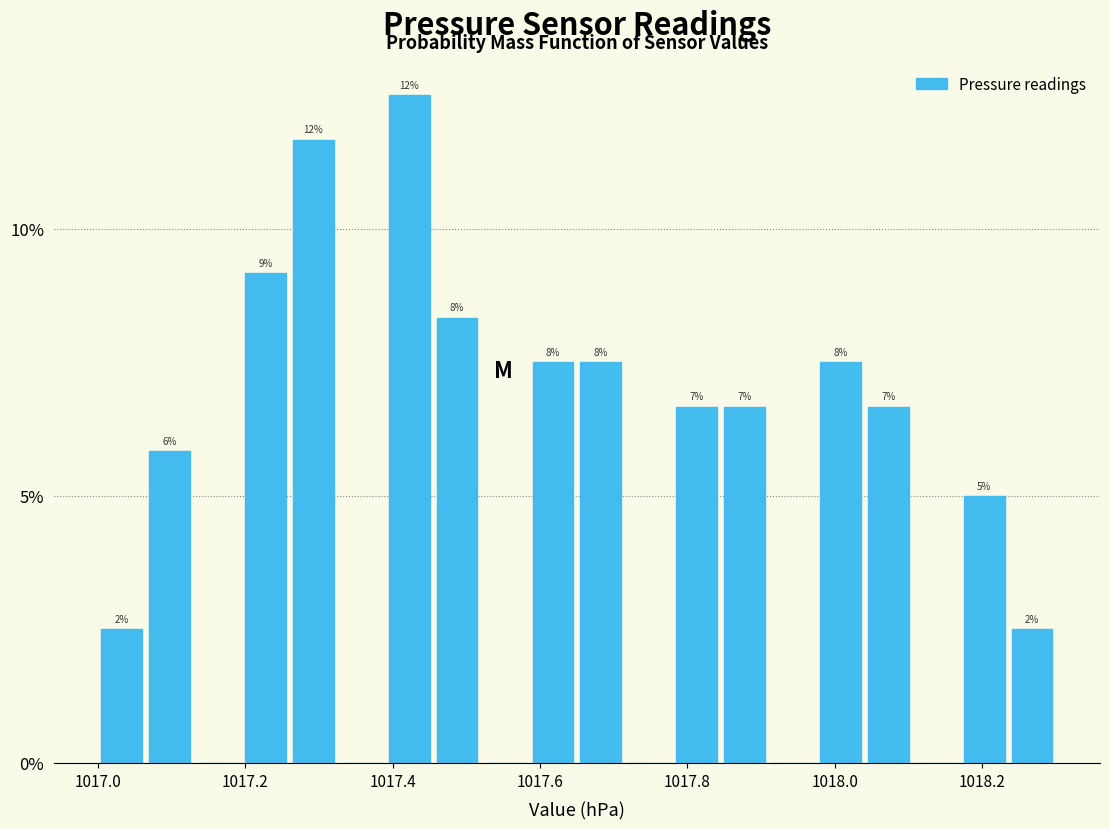

Read against the x-axis, roughly where is the centre of the tallest bar?

1017.42